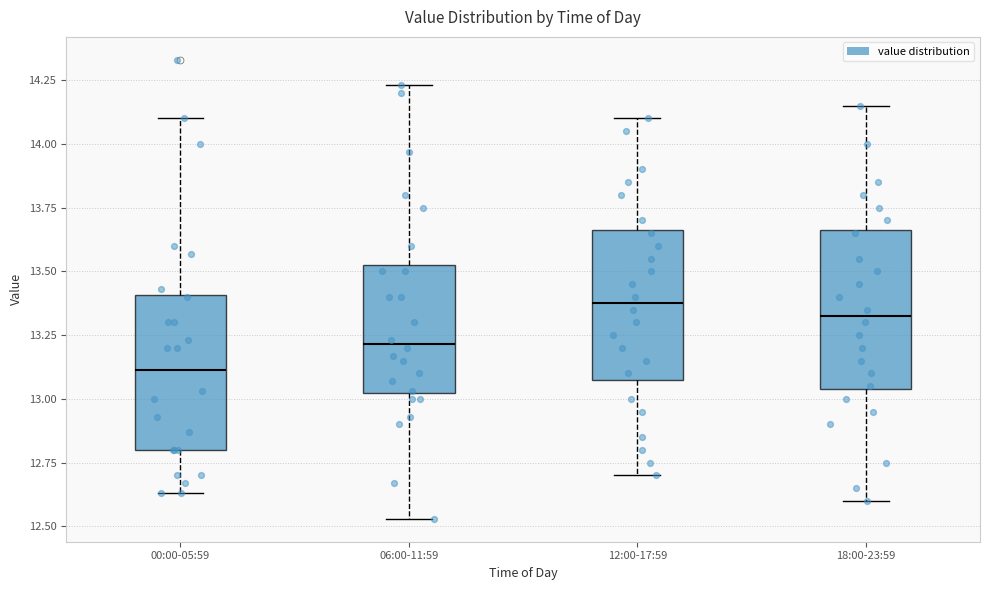

Reading left to right, transcribe this box plot: for each box, give where its median line is, the range the box spans, and where its two whiskers end, as read against the y-axis. The values are not printed on the chart, so give them approximately, as read against the axis.

00:00-05:59: median 13.10, box 12.80 to 13.40, whiskers 12.65 to 14.10
06:00-11:59: median 13.20, box 13.00 to 13.55, whiskers 12.55 to 14.25
12:00-17:59: median 13.40, box 13.10 to 13.65, whiskers 12.70 to 14.10
18:00-23:59: median 13.35, box 13.05 to 13.65, whiskers 12.60 to 14.15